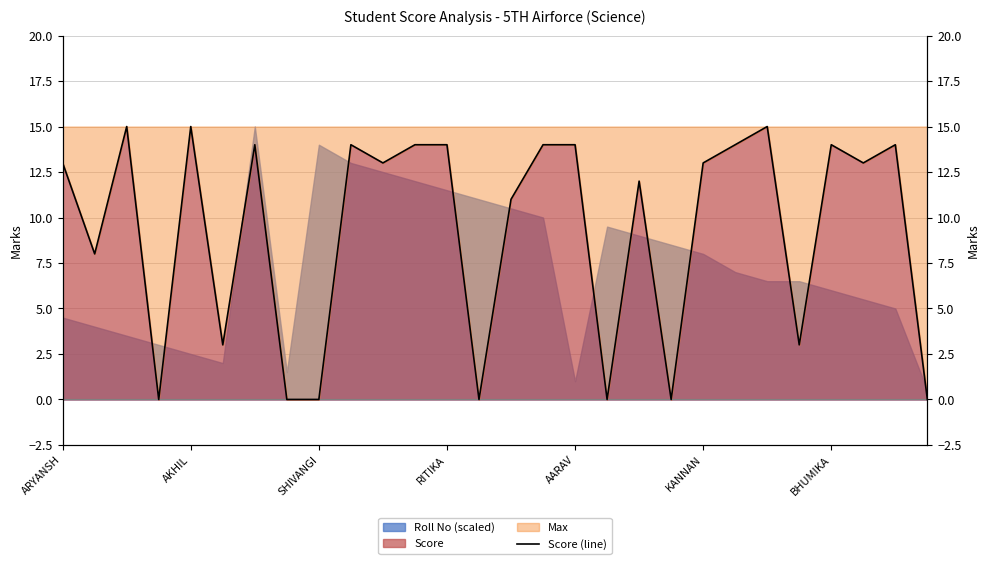

At which category does the chart reach its peak across all series?

SHIVANGI